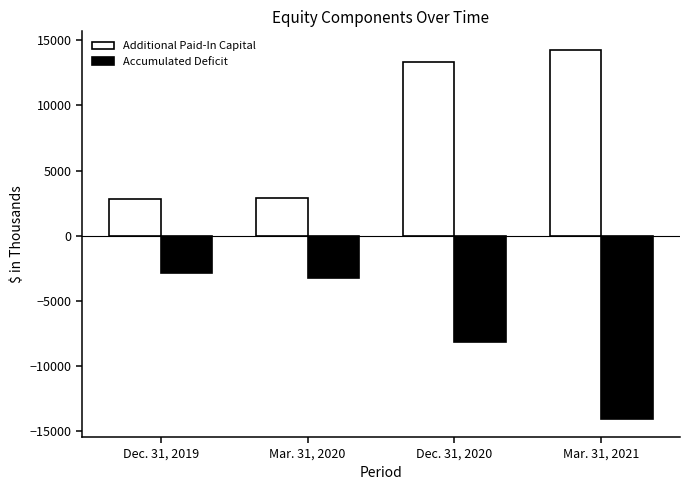

What are all the series names shown in the legend?

Additional Paid-In Capital, Accumulated Deficit